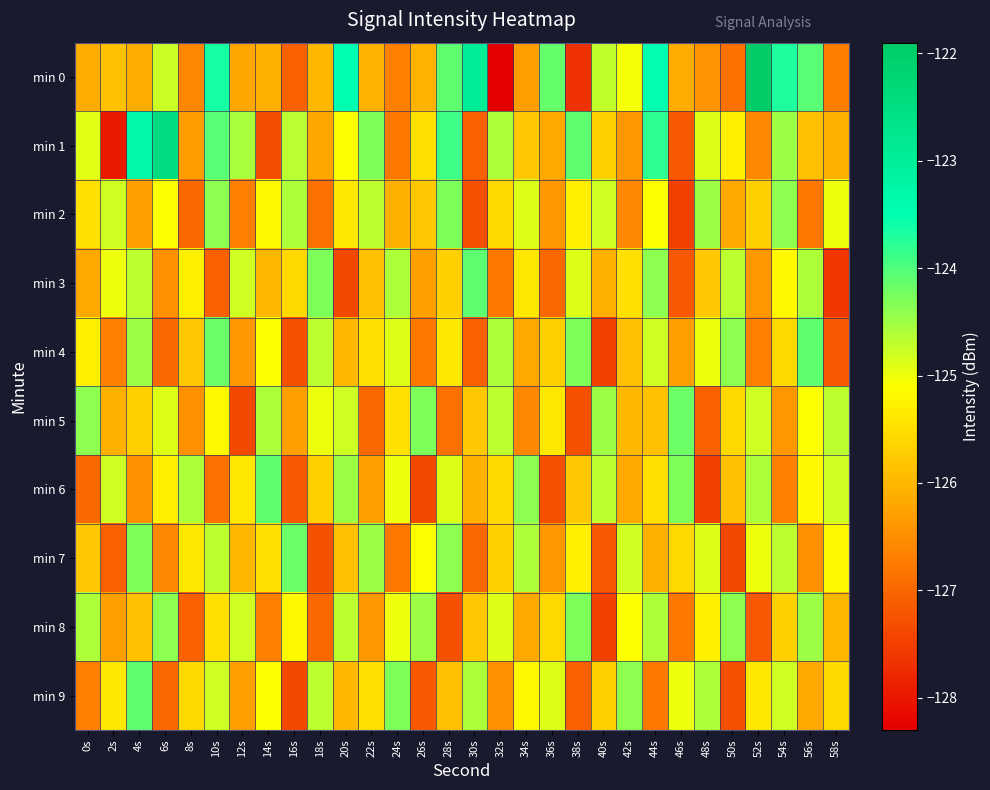

Count the number of data series in this chart.

10